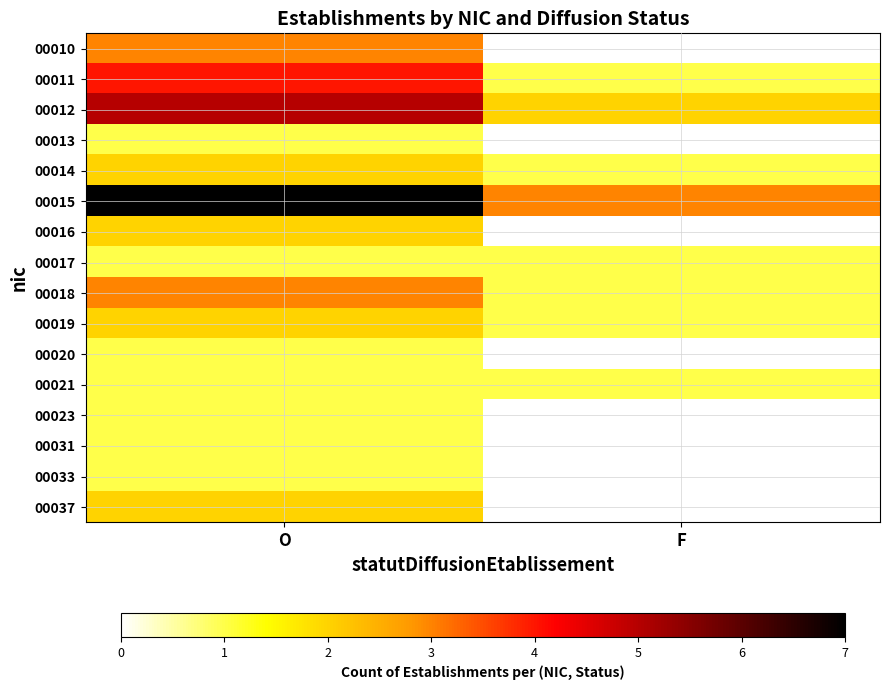

Which series has the largest range (max minus min)?

00015